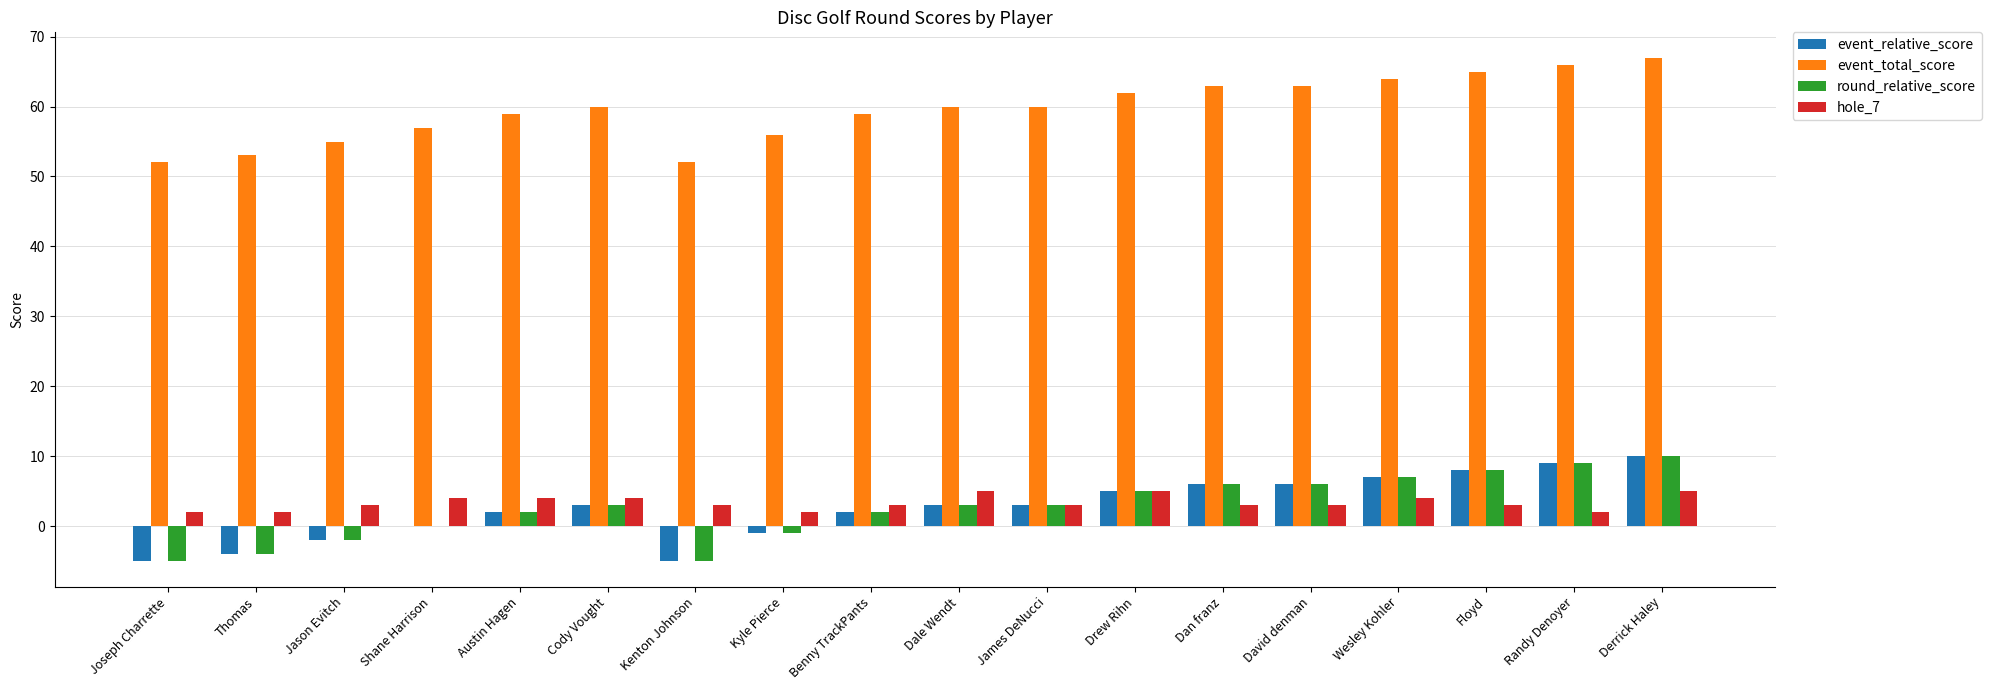

Is the value of round_relative_score at James DeNucci greater than the value of event_relative_score at Dan franz?

No